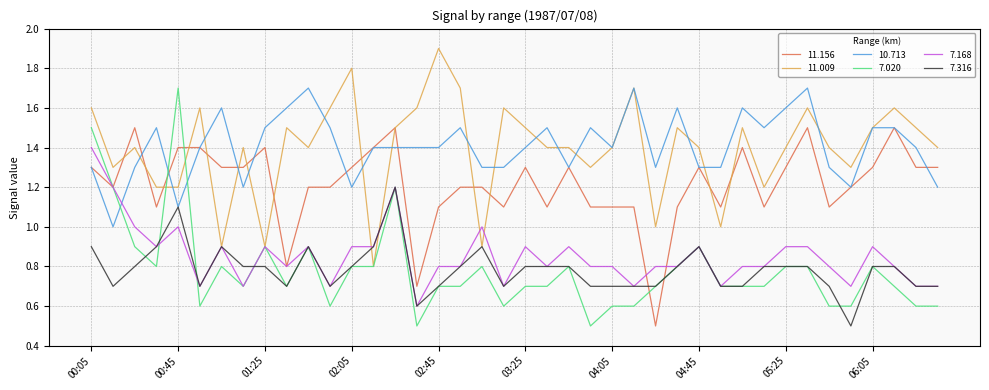

How many lines are shown in the chart?

6